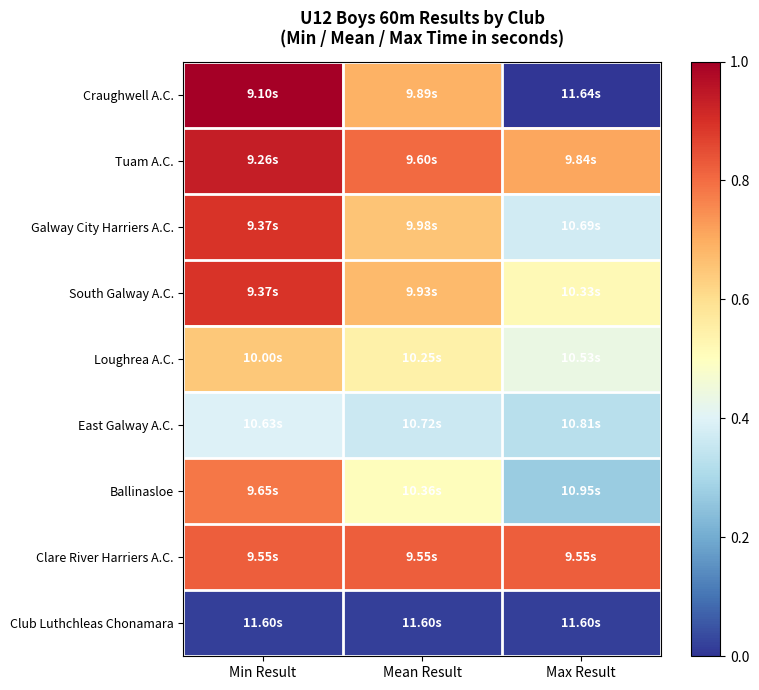

Which label corresponds to the smallest value in the chart?

Max Result